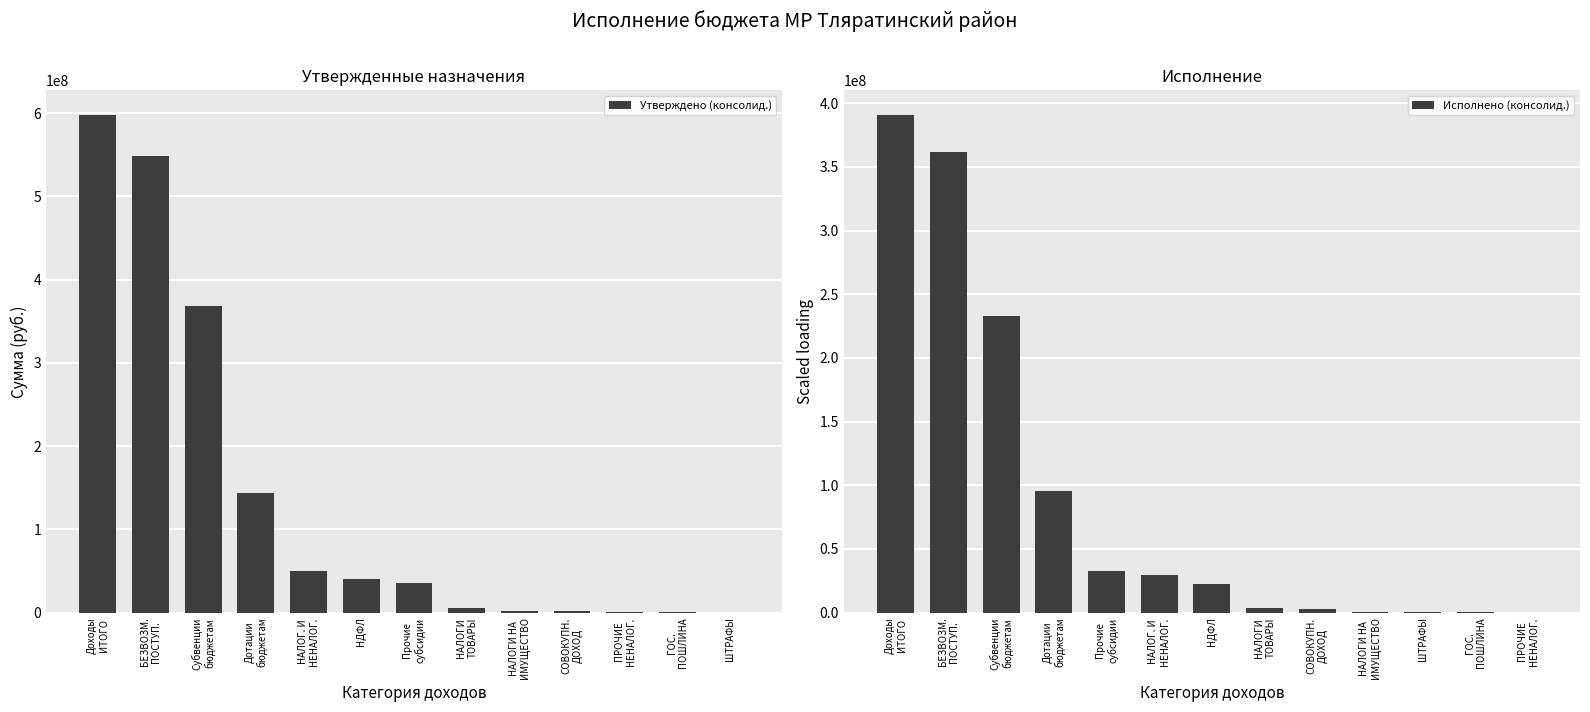

What is the greatest value displayed?

597683118.0